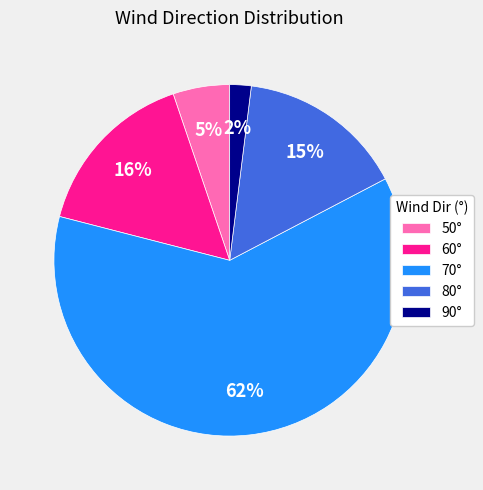

The 90° slice represents 2% of the pie. True or false?

True